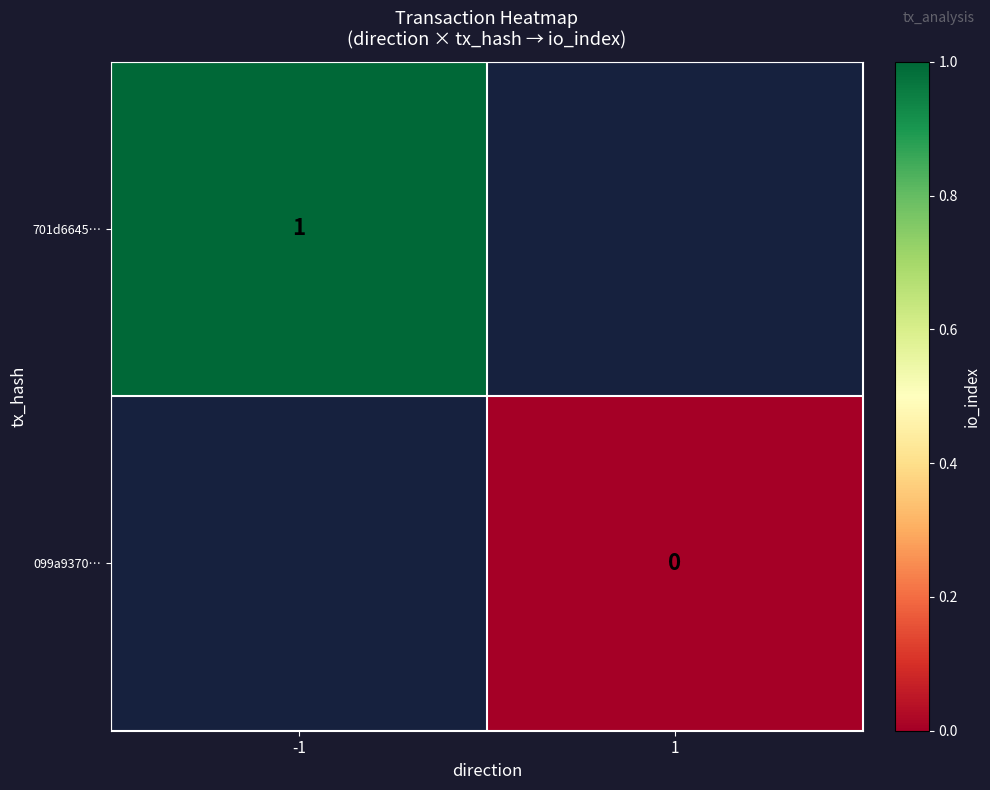

The value of 701d6645… at -1 is 1. True or false?

True